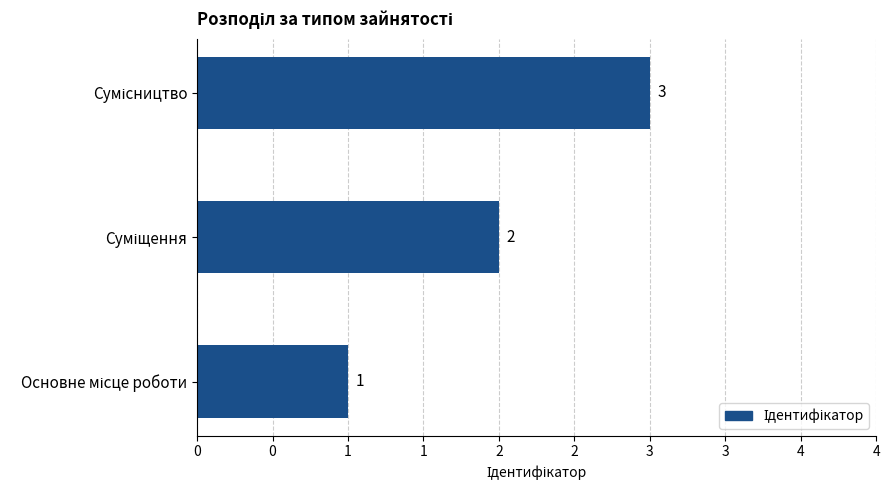

Are the bars horizontal?

Yes